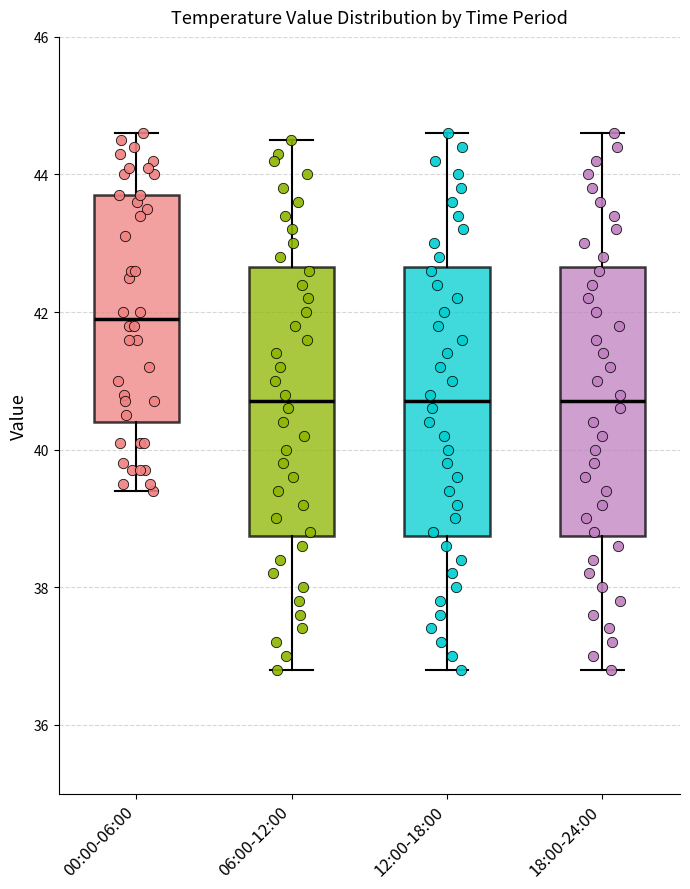

Reading left to right, read every box against the y-axis: the position of its median line, the range the box covers, and the ends of its whiskers. The values are not printed on the chart, so give them approximately, as read against the axis.

00:00-06:00: median 42.0, box 40.4 to 43.8, whiskers 39.4 to 44.6
06:00-12:00: median 40.8, box 38.8 to 42.6, whiskers 36.8 to 44.6
12:00-18:00: median 40.8, box 38.8 to 42.6, whiskers 36.8 to 44.6
18:00-24:00: median 40.8, box 38.8 to 42.6, whiskers 36.8 to 44.6